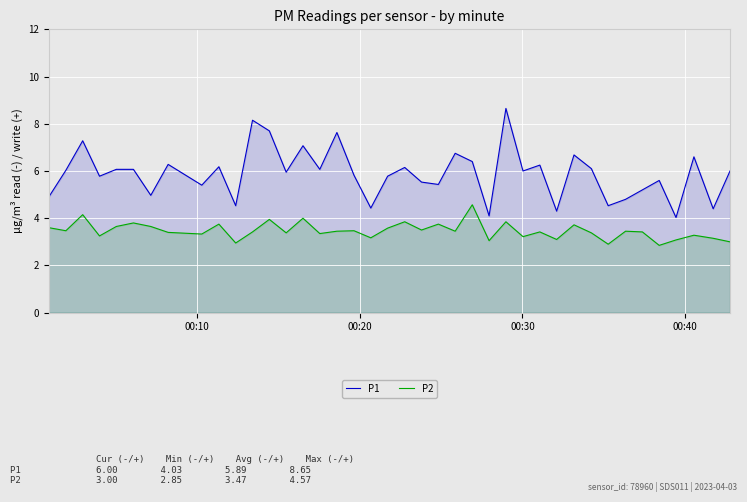

What is the lowest value of the P2 series?

2.9